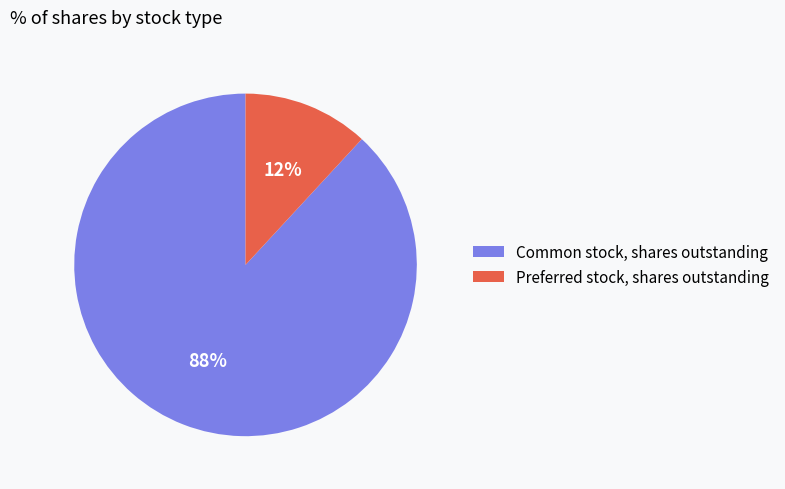

Count the number of slices in the pie.

2